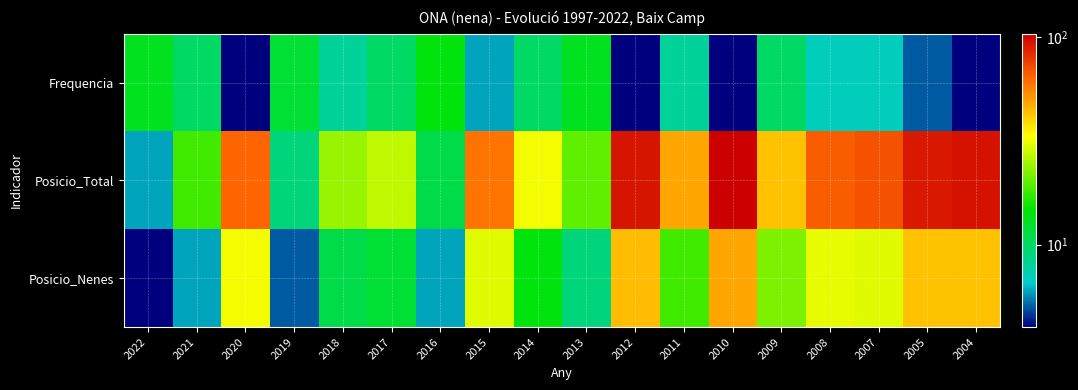

At how many categories does at least one series exceed 56?

8